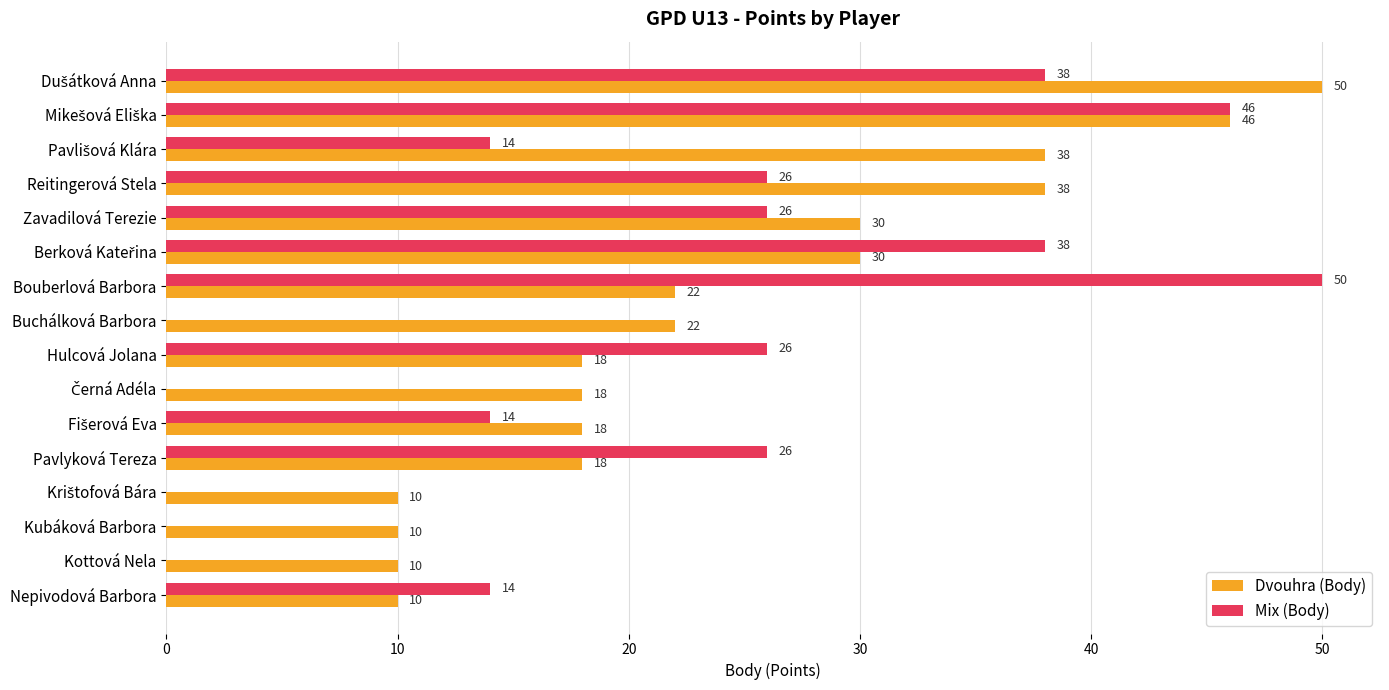

What is the highest value of the Dvouhra (Body) series?

50